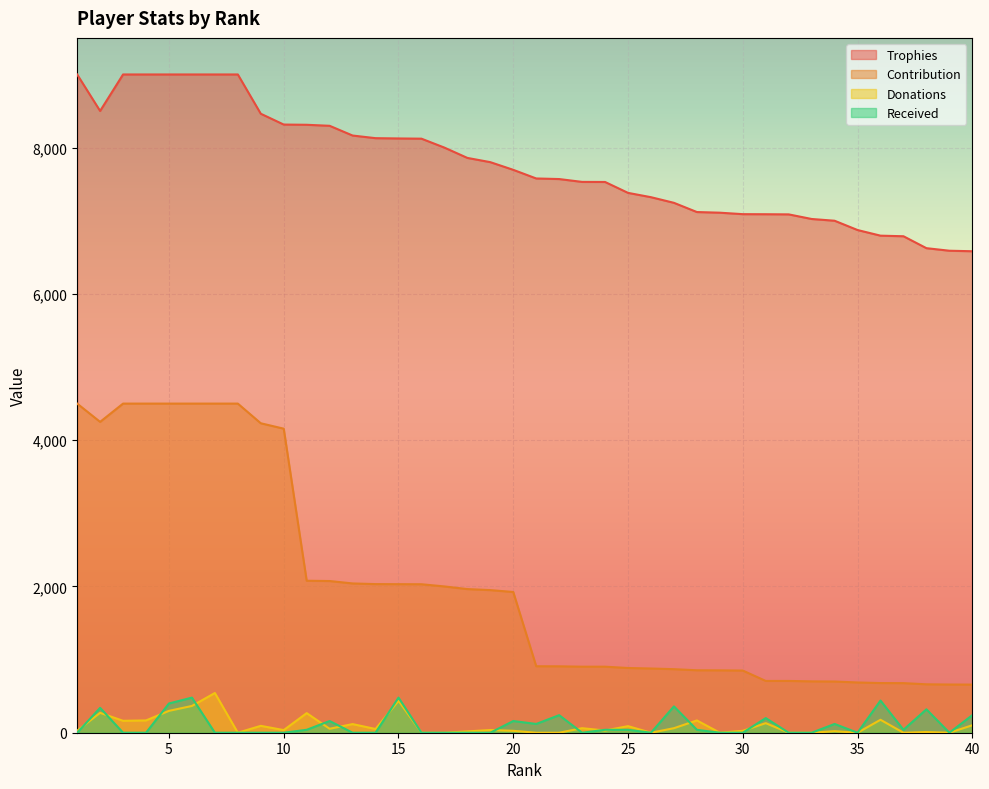

What is the sum of the Contribution values at 12 and 13?

4115